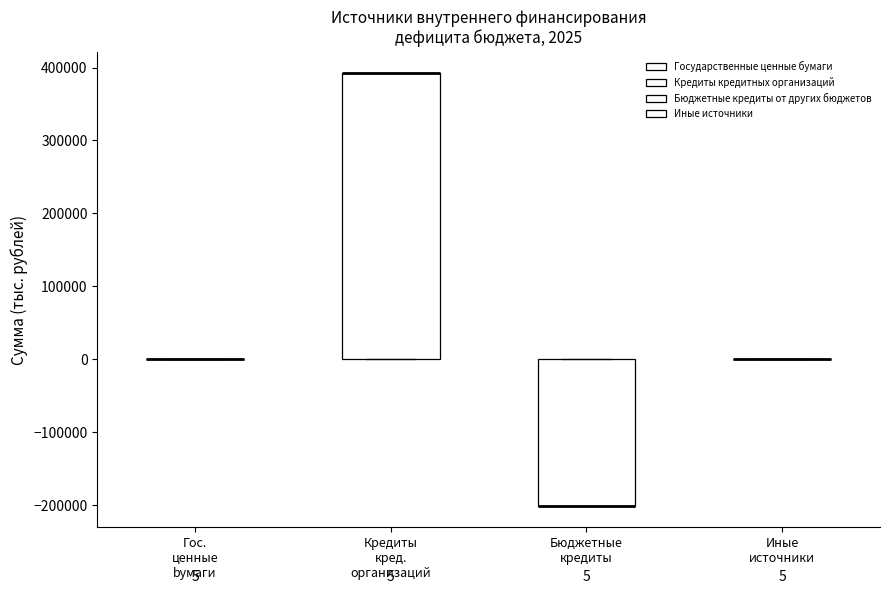

Which box is the tallest, from its lower edge to its upper edge?

Кредиты кред. организаций